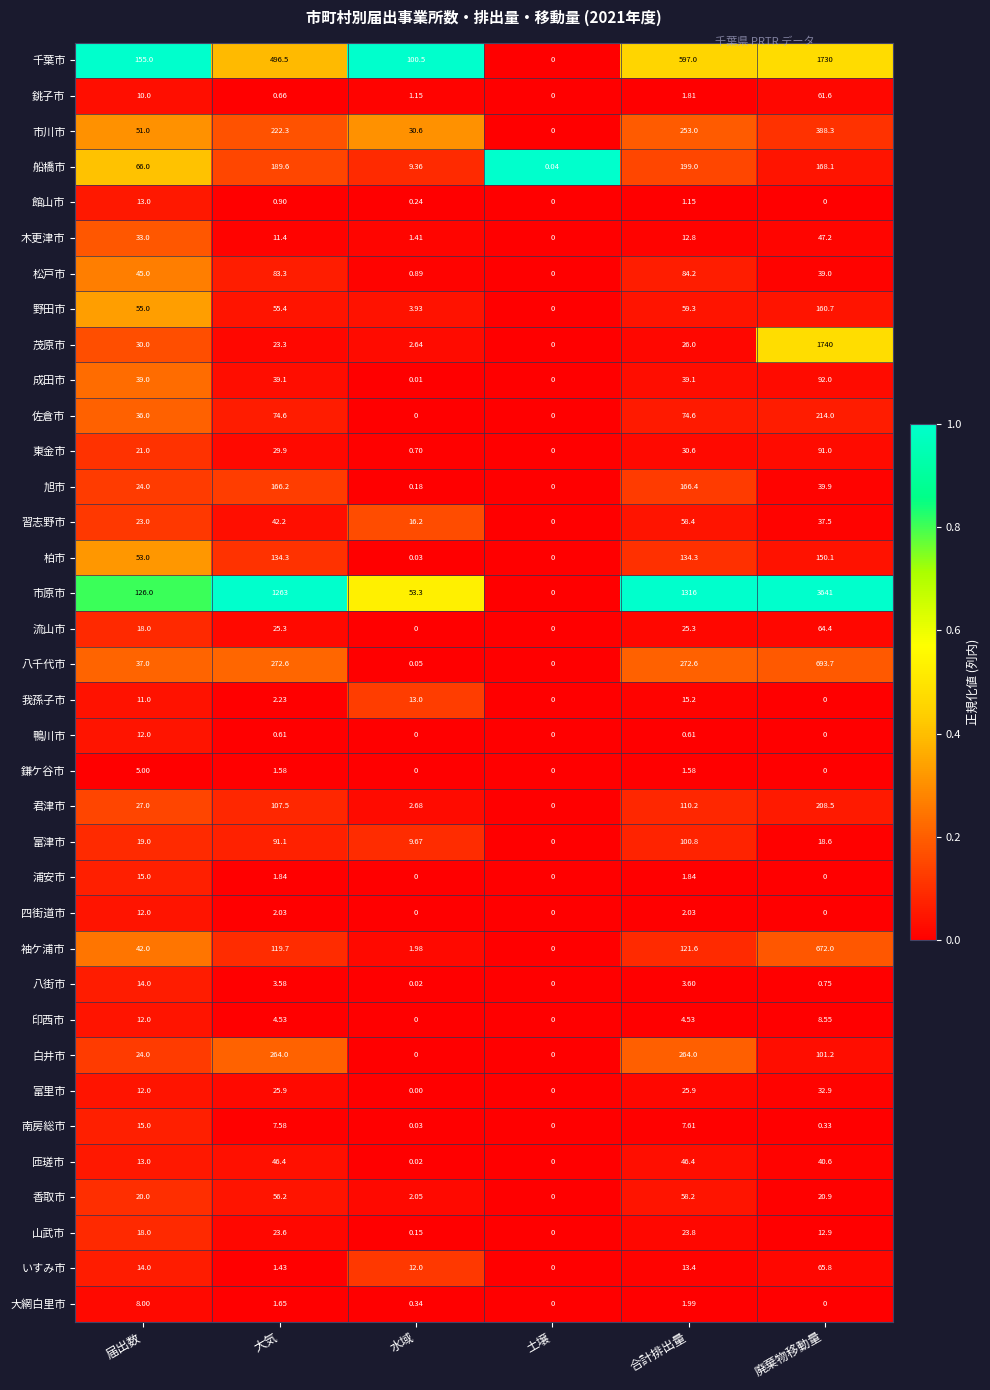

Which category has the highest value across all series?

廃棄物移動量